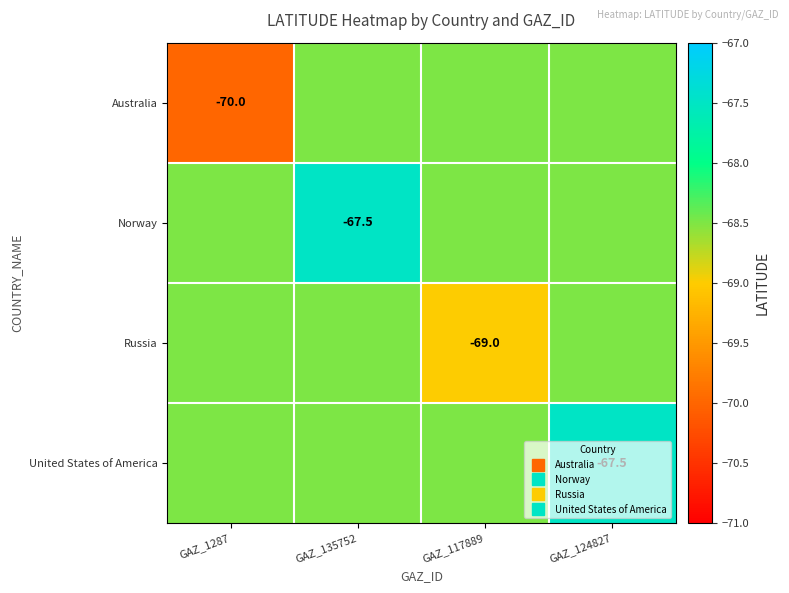

List the series in order of their peak value, highest first.

Norway, United States of America, Australia, Russia